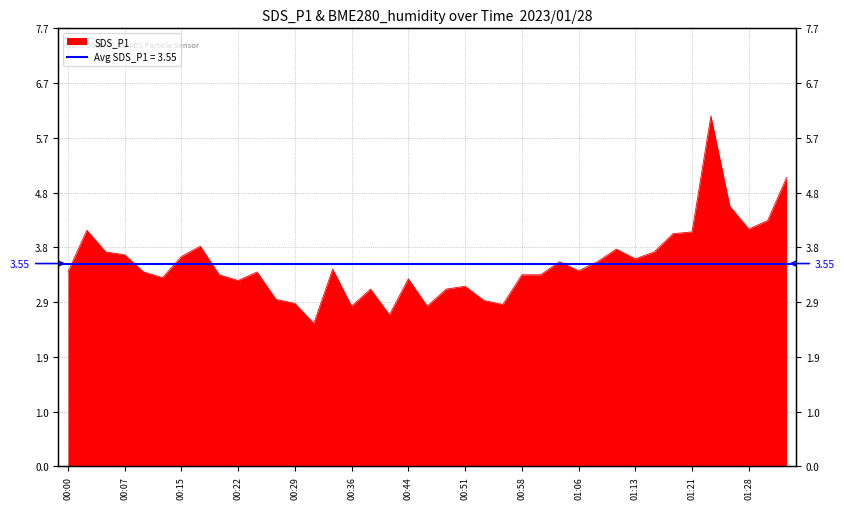

What is the average value?

3.5